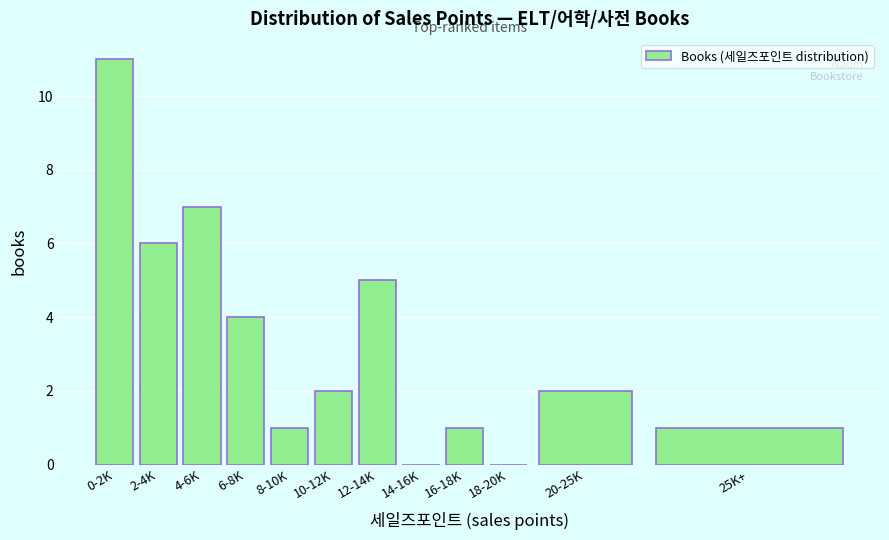

The value at 16-18K is 0. True or false?

False